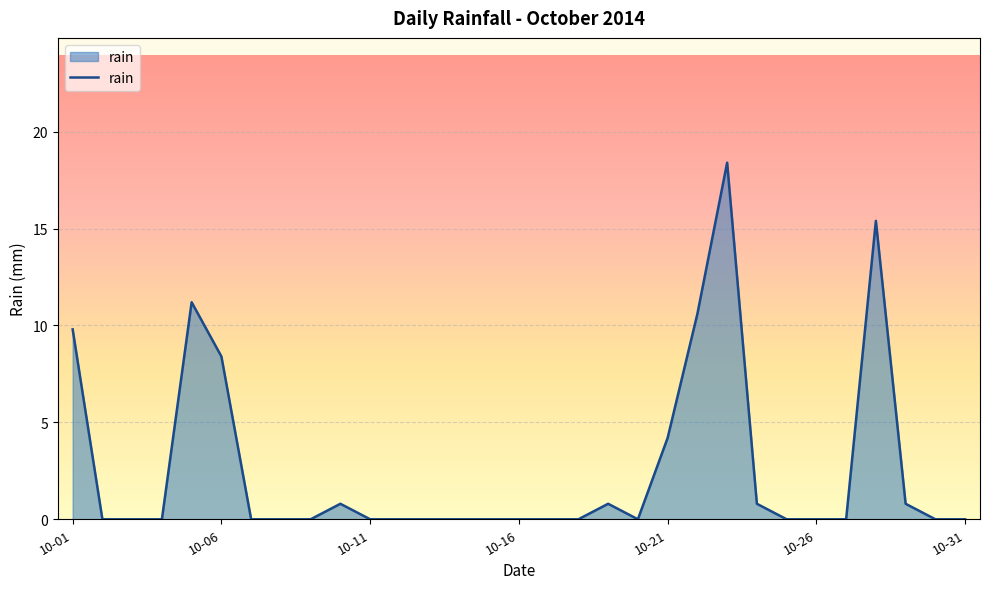

What is the greatest value displayed?

18.4